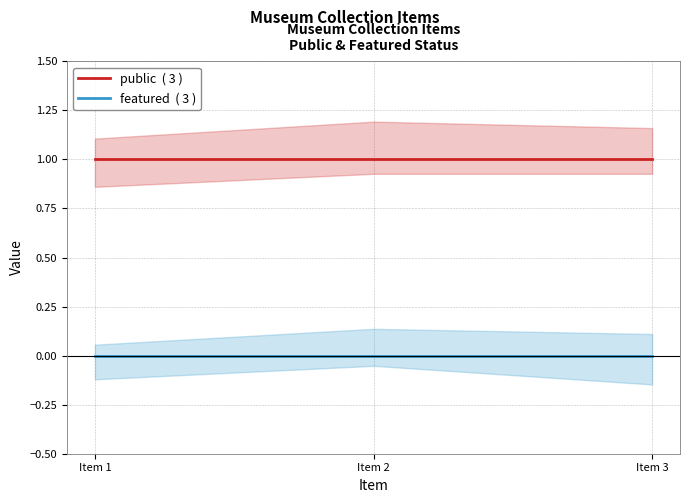

Does the chart display data point markers on the line(s)?

No